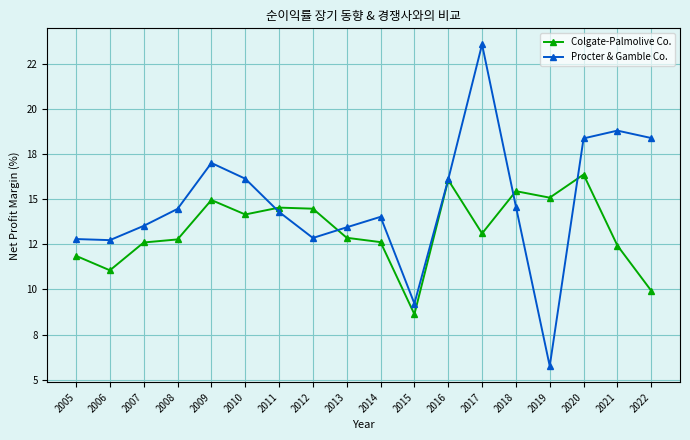

Is this an area chart (filled region under the line)?

No